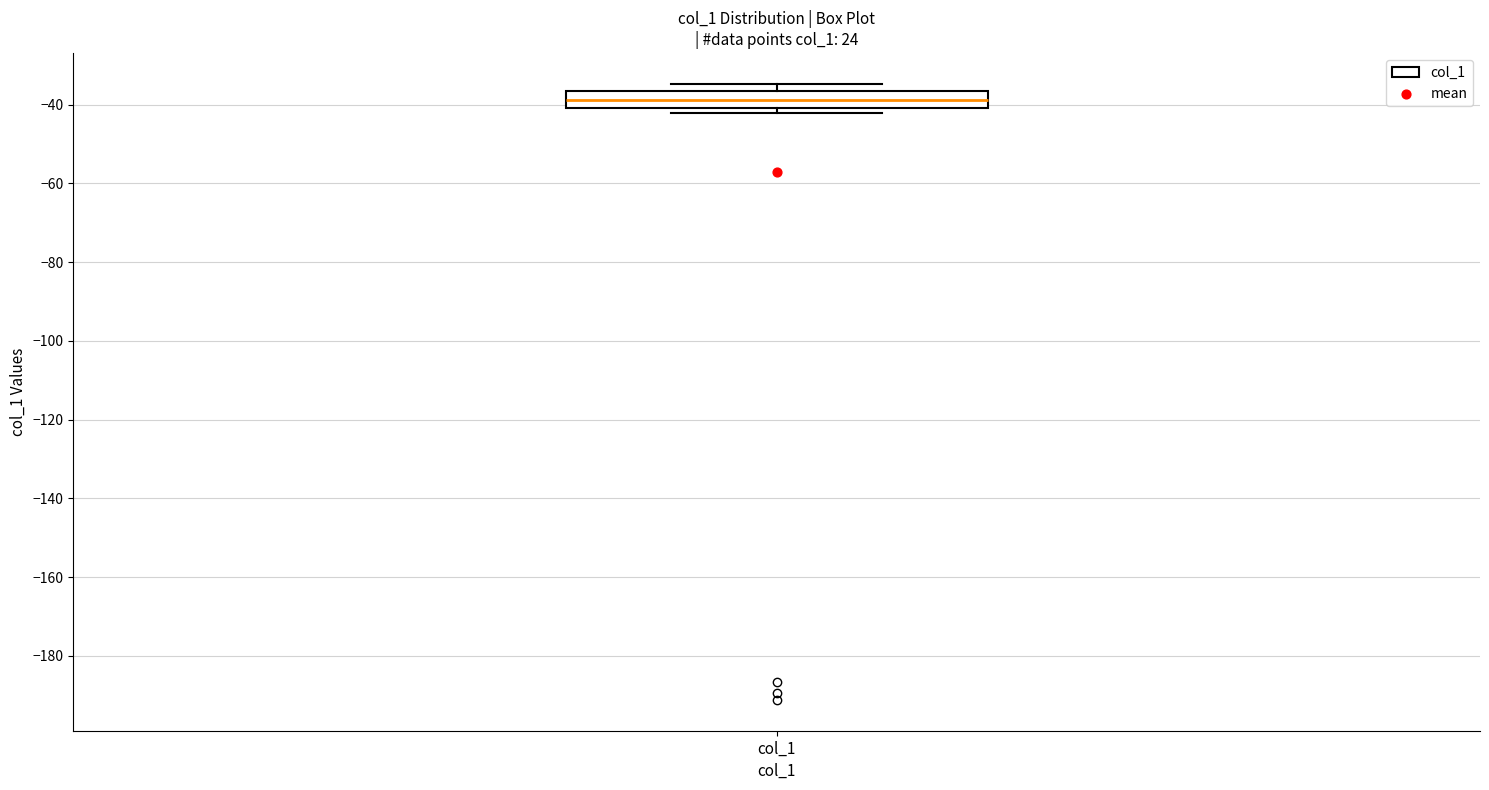

Transcribe this box plot: give where the median line is, the range the box spans, and where the two whiskers end, as read against the y-axis. The values are not printed on the chart, so give them approximately, as read against the axis.

median -38, box -40 to -36, whiskers -42 to -34